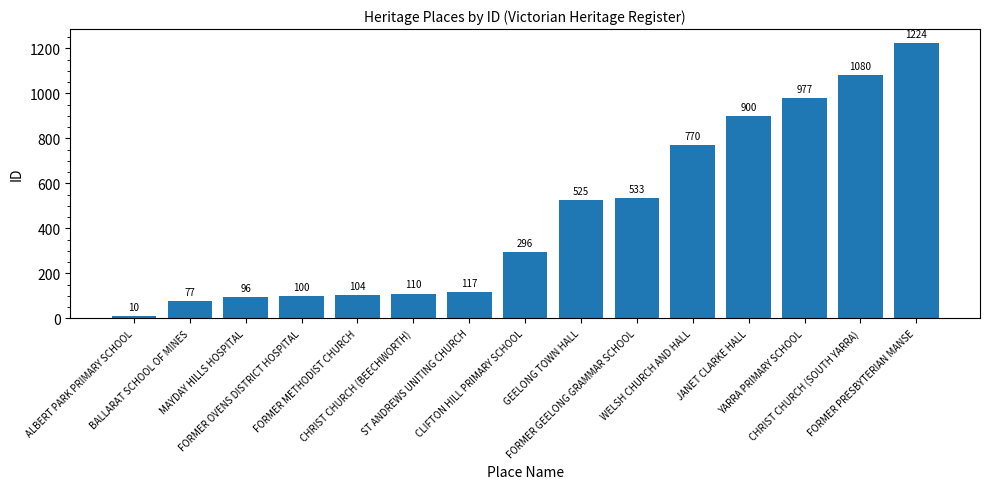

At which category does the chart reach its minimum across all series?

ALBERT PARK PRIMARY SCHOOL